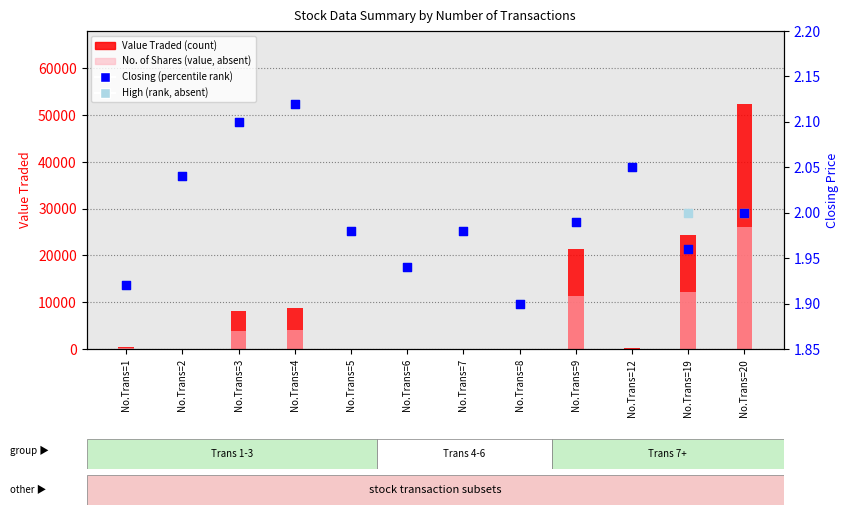

Which series reaches the maximum Y coordinate?

Value Traded (count)